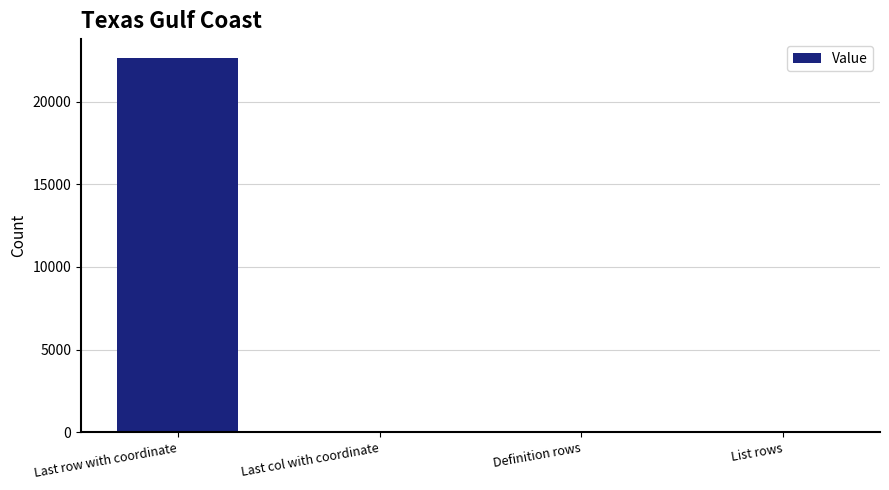

What is the maximum value shown in the chart?

22645